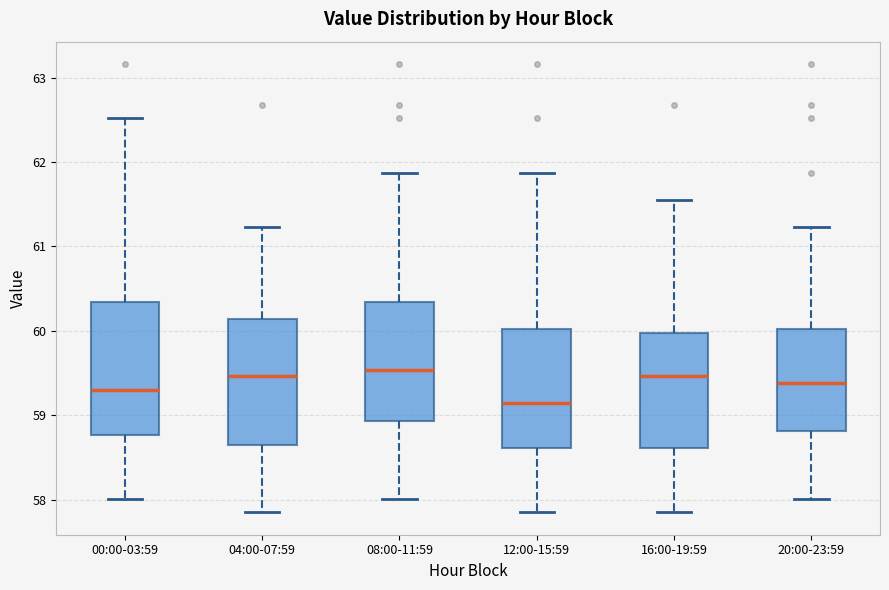

Reading left to right, read every box against the y-axis: the position of its median line, the range the box covers, and the ends of its whiskers. The values are not printed on the chart, so give them approximately, as read against the axis.

00:00-03:59: median 59.3, box 58.8 to 60.3, whiskers 58.0 to 62.5
04:00-07:59: median 59.5, box 58.7 to 60.1, whiskers 57.9 to 61.2
08:00-11:59: median 59.5, box 58.9 to 60.3, whiskers 58.0 to 61.9
12:00-15:59: median 59.1, box 58.6 to 60.0, whiskers 57.9 to 61.9
16:00-19:59: median 59.5, box 58.6 to 60.0, whiskers 57.9 to 61.6
20:00-23:59: median 59.4, box 58.8 to 60.0, whiskers 58.0 to 61.2